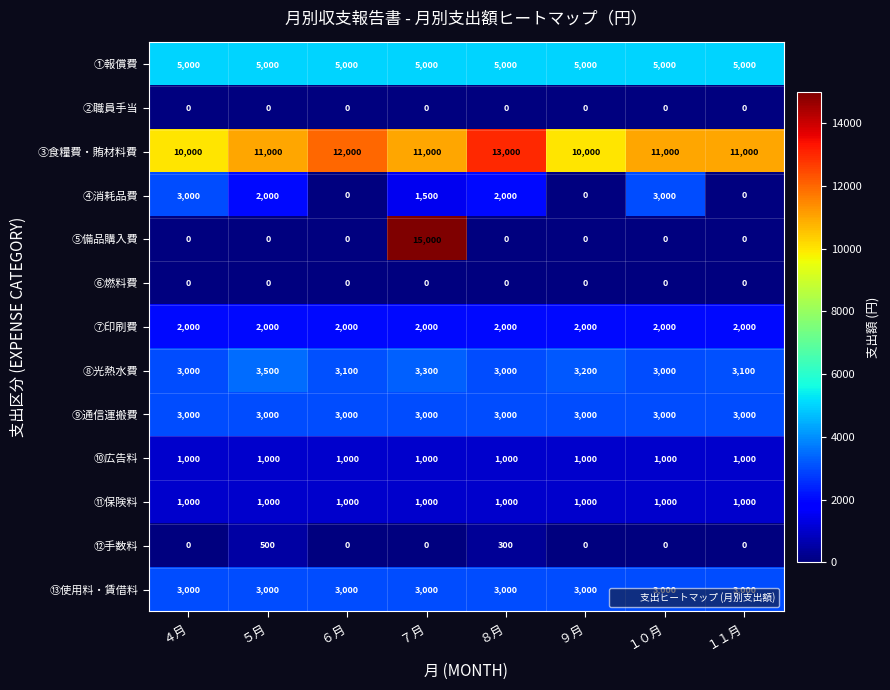

Which category has the highest value across all series?

７月